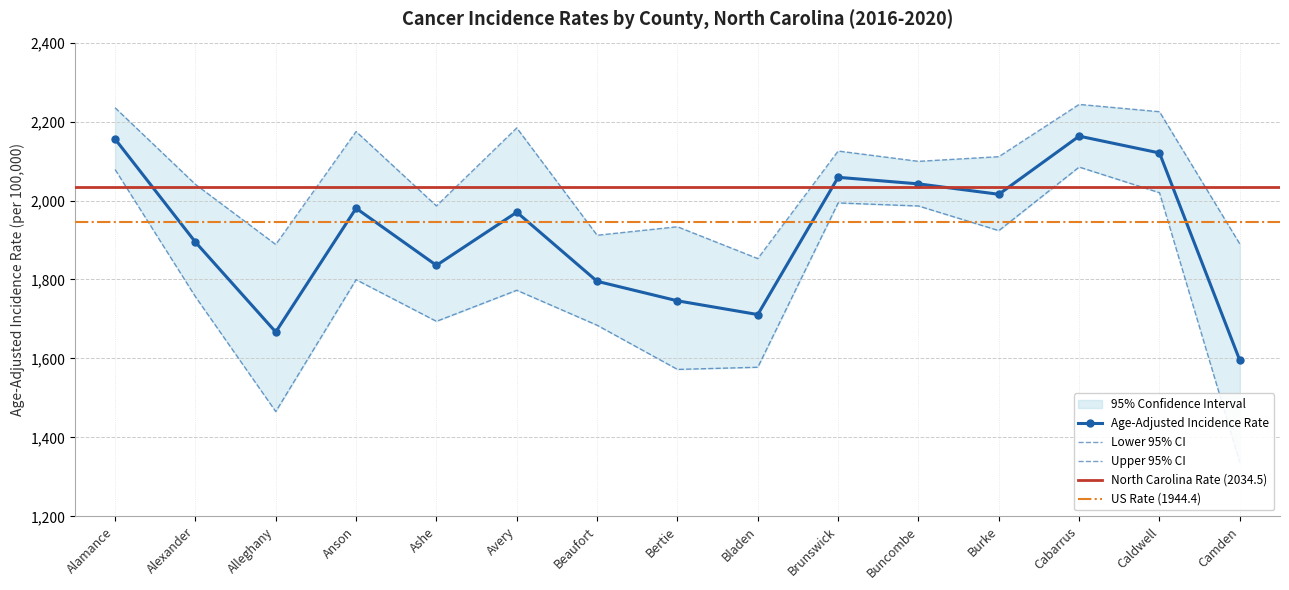

True or false: Lower 95% CI has a value of 2525.9 at Alleghany.

False